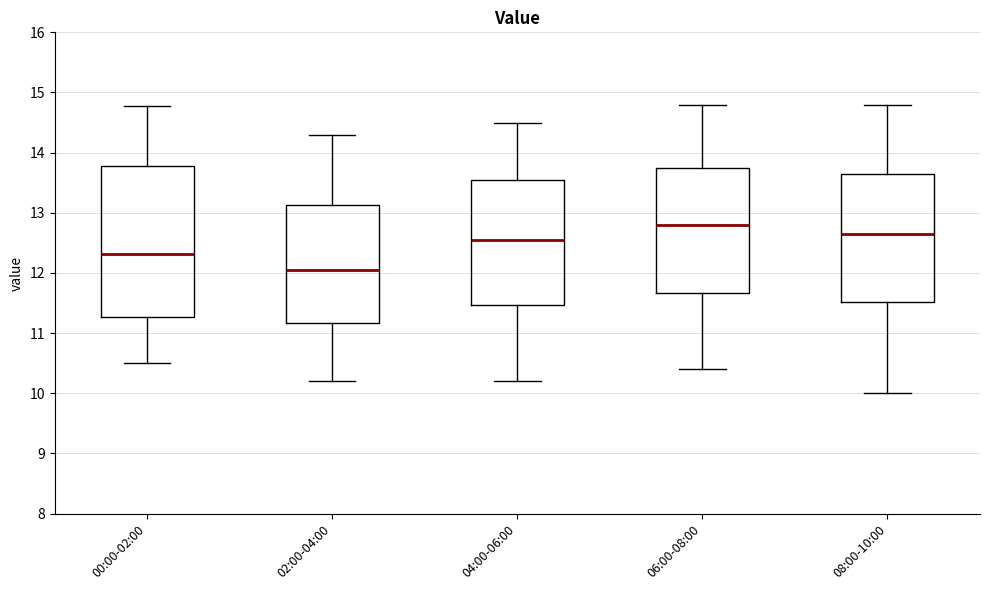

Where does the lower whisker of the box for 08:00-10:00 end on the y-axis? The values are not printed on the chart, so give them approximately, as read against the axis.

10.0